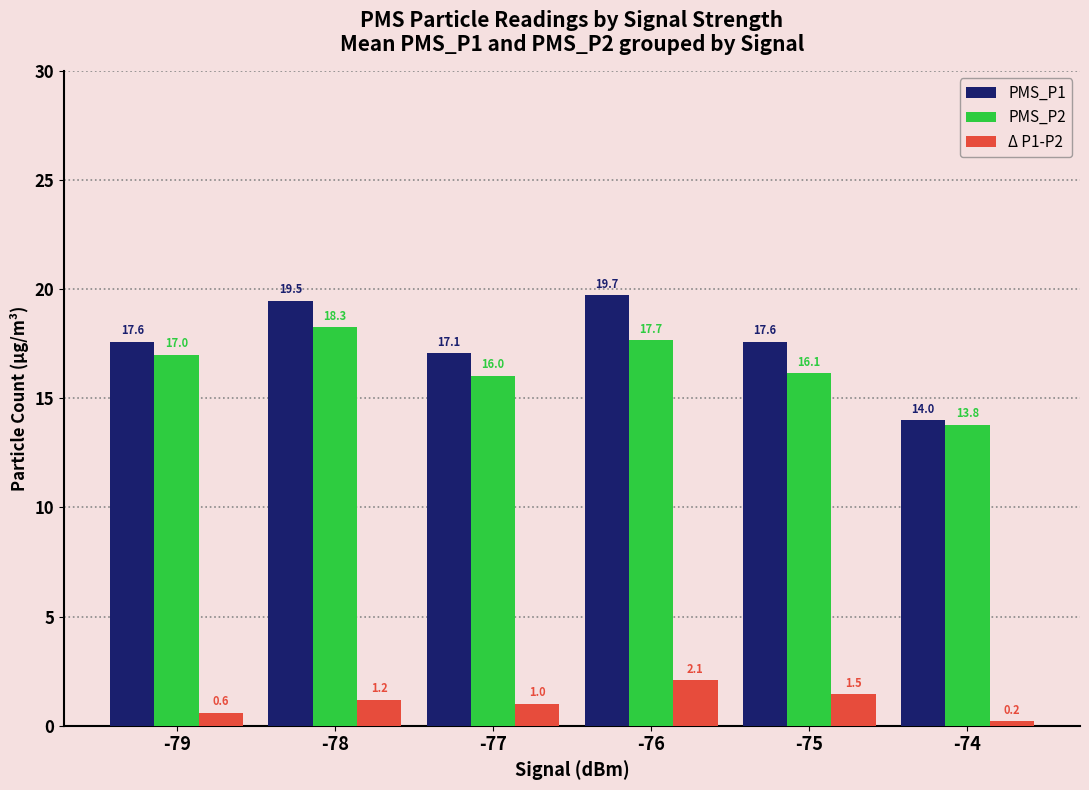

At which label does Δ P1-P2 first exceed 1?

-78